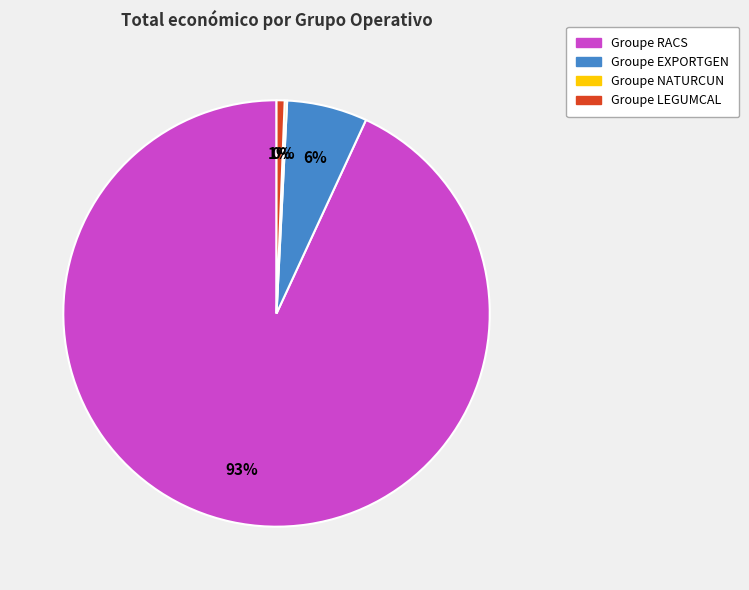

Is there a majority slice in this chart?

Yes